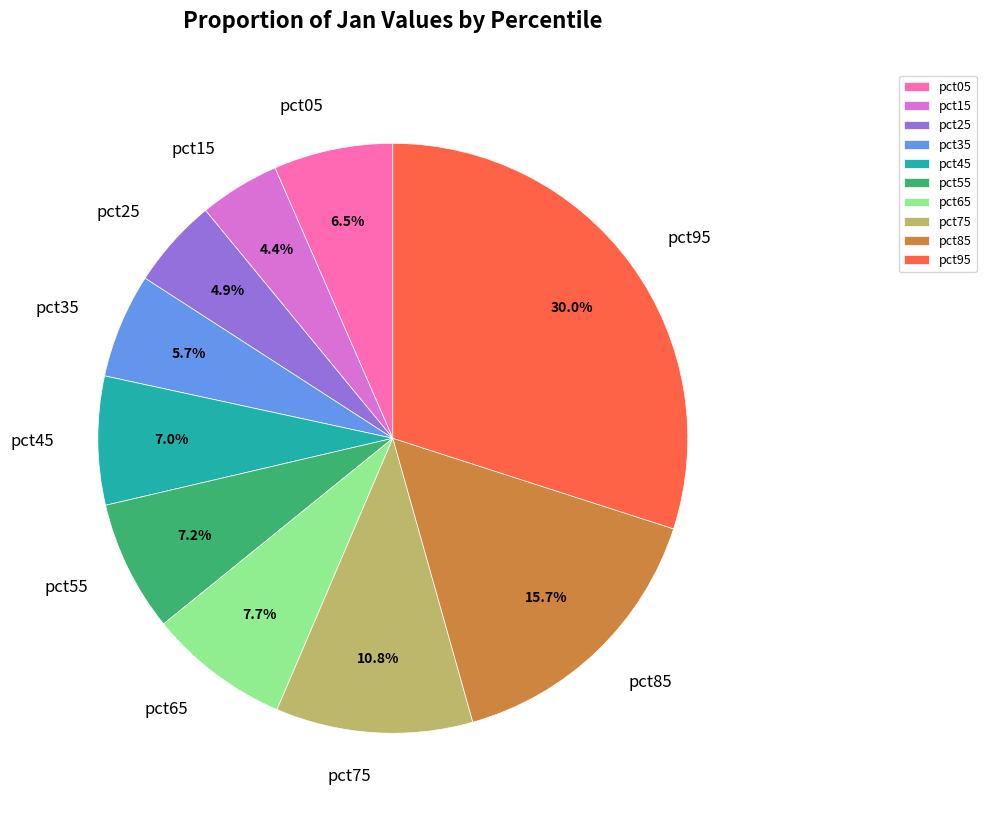

Count the number of slices in the pie.

10